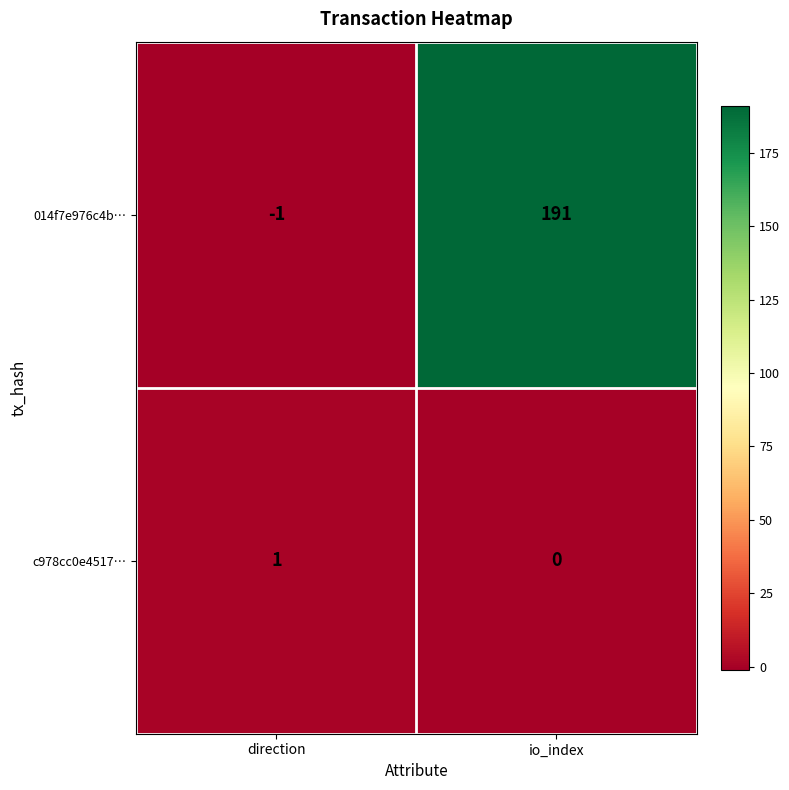

What is the approximate value of 014f7e976c4b… at io_index, to the nearest 10?

190